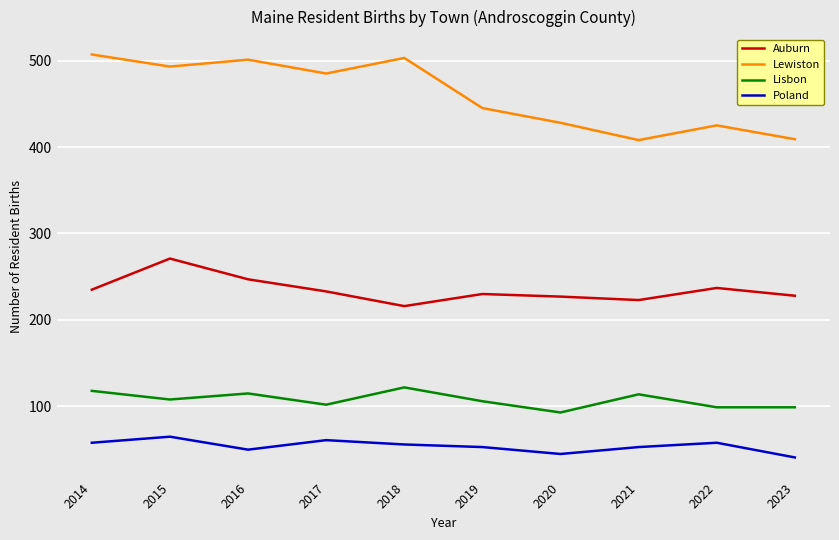

Rank the series at 2023 from lowest to highest value.

Poland, Lisbon, Auburn, Lewiston